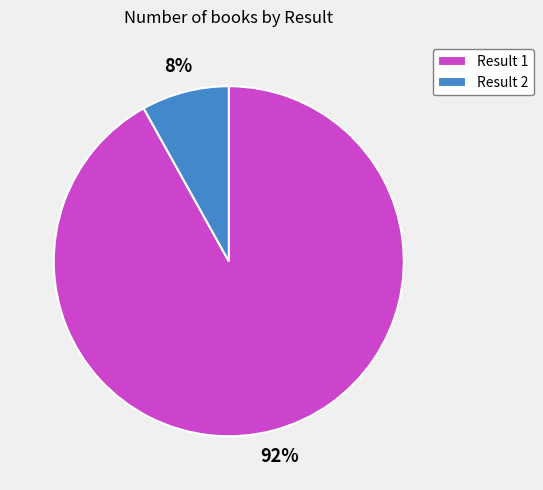

How many slices are in this pie chart?

2